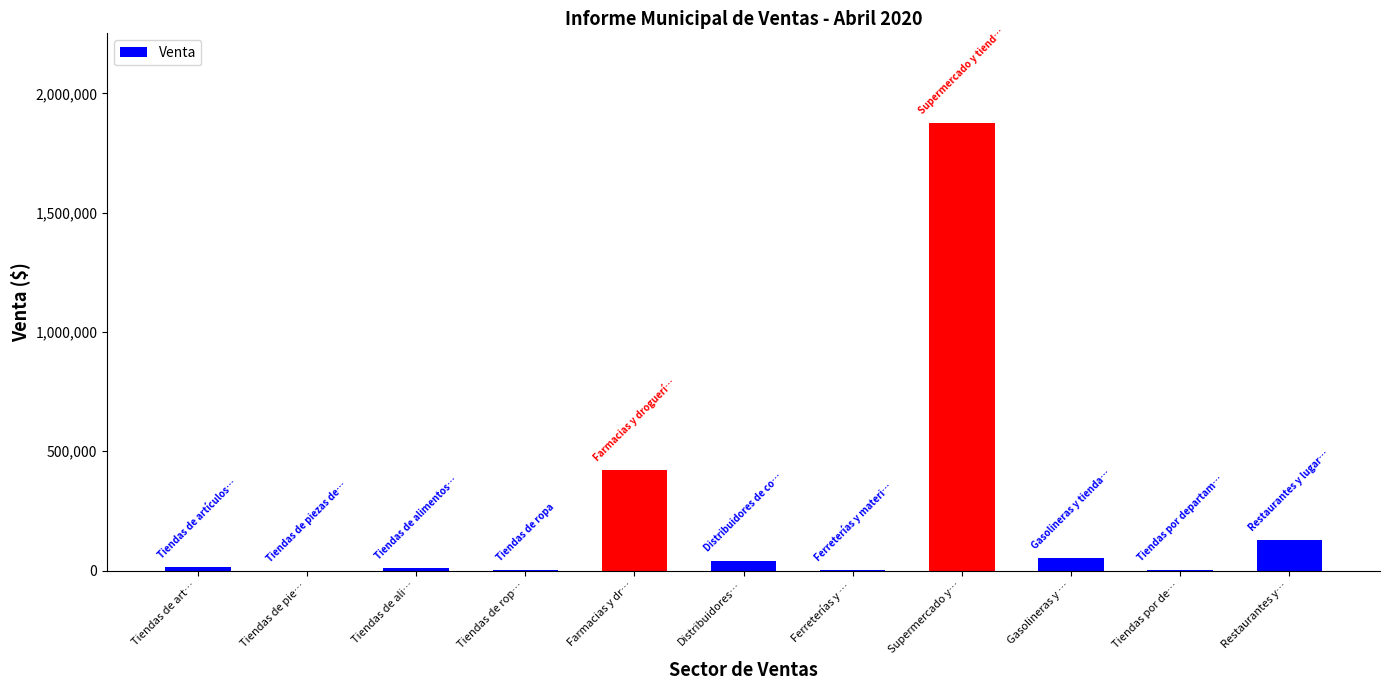

Are the bars horizontal?

No